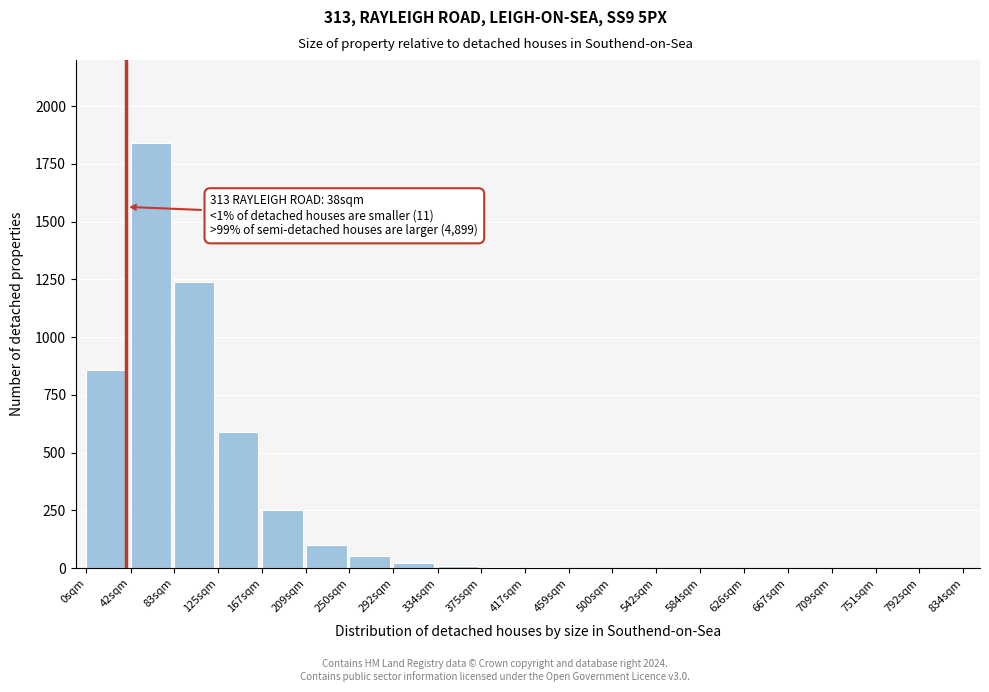

The chart shows a value of 1 at 542sqm. True or false?

True